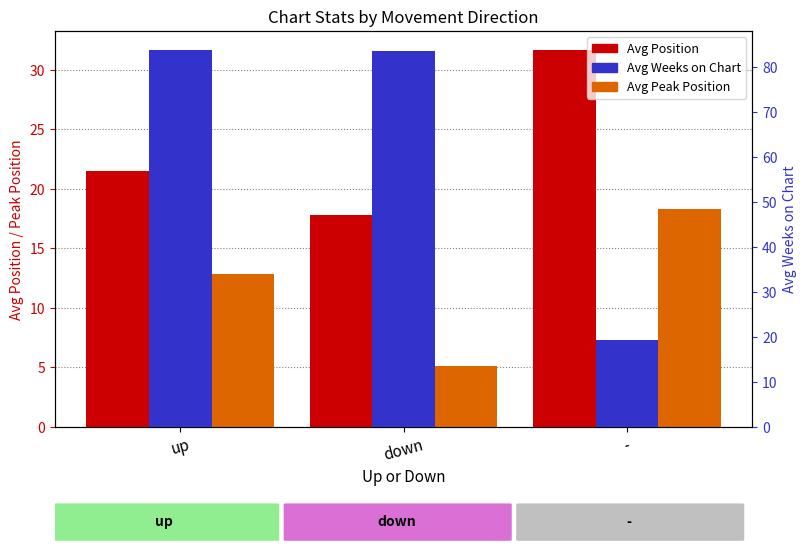

What is the sum of the Avg Weeks on Chart values at up and down?

167.4